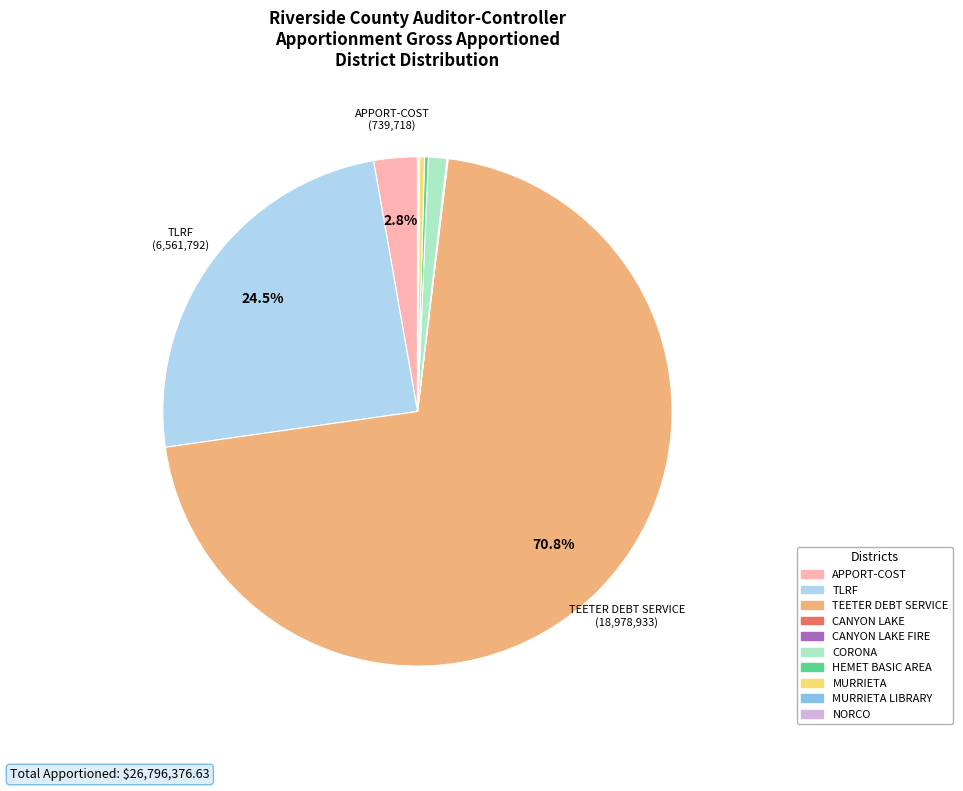

Is there a majority slice in this chart?

Yes